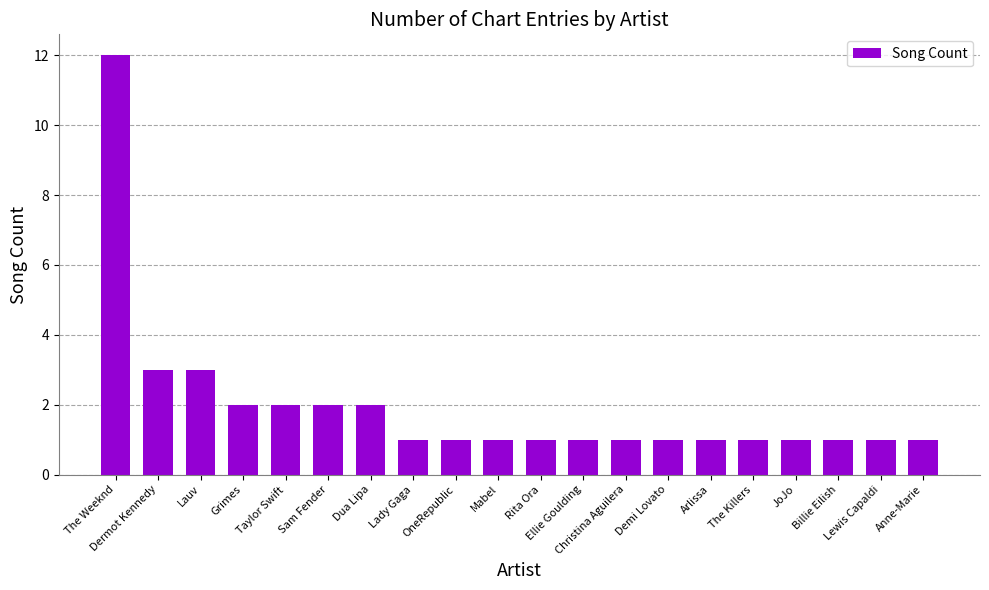

Which has a higher value, Dermot Kennedy or Demi Lovato?

Dermot Kennedy